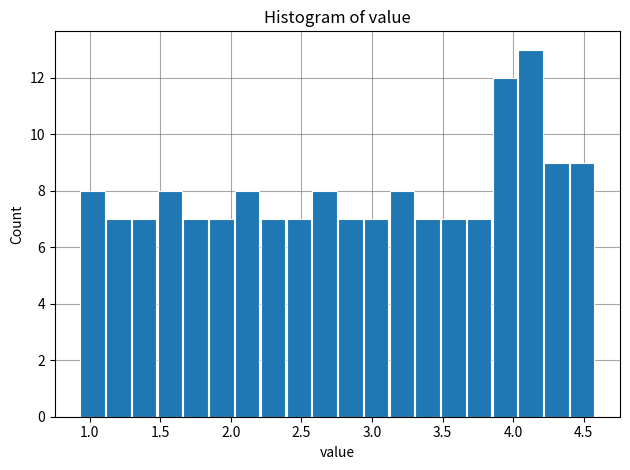

Read against the x-axis, roughly where is the centre of the tallest bar?

4.10